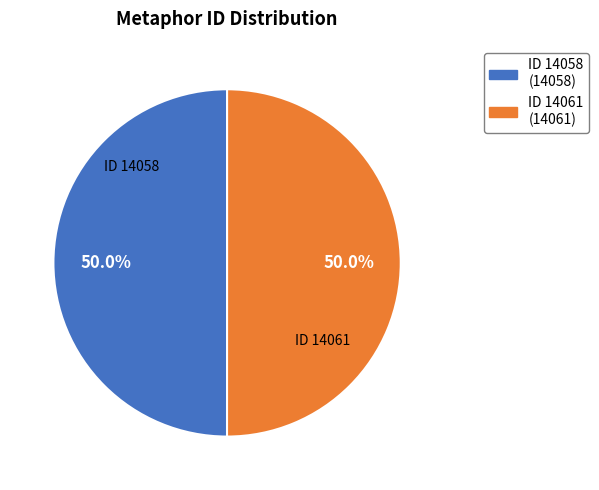

How many segments does this pie chart have?

2